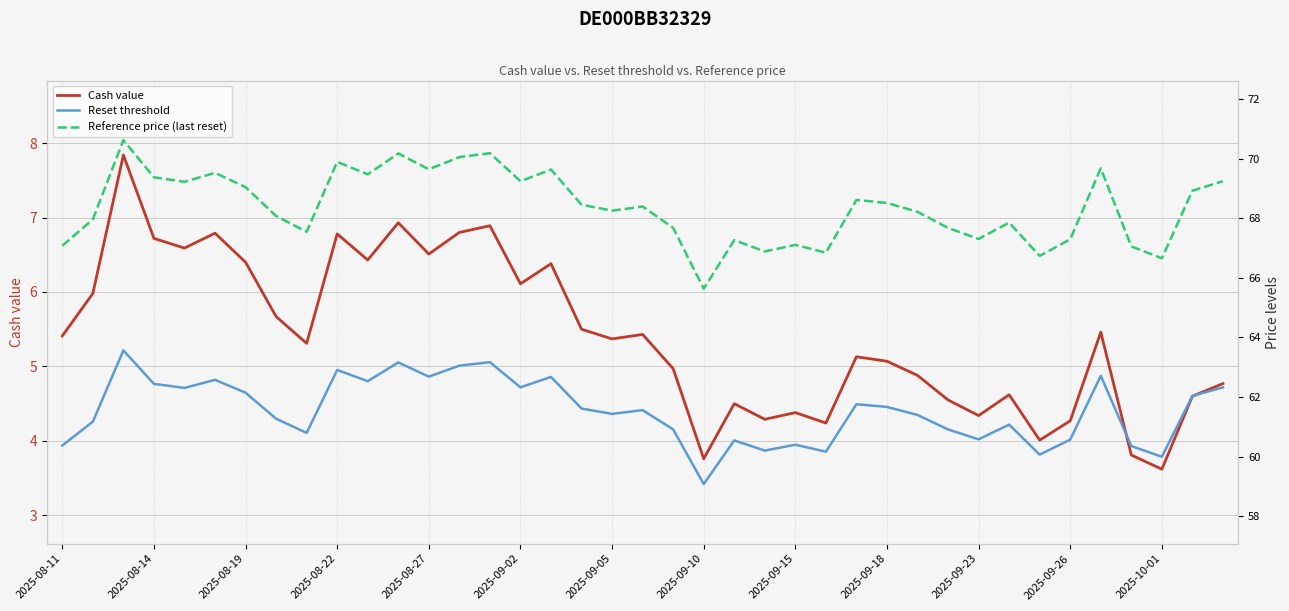

Reading right to left, what are all the values shown in this chart?

Cash value: 4.8	4.6	3.6	3.8	5.5	4.3	4.0	4.6	4.3	4.5	4.9	5.1	5.1	4.2	4.4	4.3	4.5	3.8	5.0	5.4	5.4	5.5	6.4	6.1	6.9	6.8	6.5	6.9	6.4	6.8	5.3	5.7	6.4	6.8	6.6	6.7	7.8	6.0	5.4
Reset threshold: 62.3	62.0	60.0	60.4	62.7	60.6	60.1	61.1	60.6	60.9	61.4	61.7	61.8	60.2	60.4	60.2	60.5	59.1	60.9	61.6	61.4	61.6	62.7	62.3	63.2	63.1	62.7	63.2	62.5	62.9	60.8	61.3	62.1	62.6	62.3	62.4	63.6	61.2	60.4
Reference price (last reset): 69.2	68.9	66.7	67.1	69.7	67.3	66.7	67.9	67.3	67.7	68.2	68.5	68.6	66.8	67.1	66.9	67.3	65.6	67.7	68.4	68.3	68.5	69.6	69.2	70.2	70.1	69.7	70.2	69.5	69.9	67.5	68.1	69.0	69.5	69.2	69.4	70.6	68.0	67.1